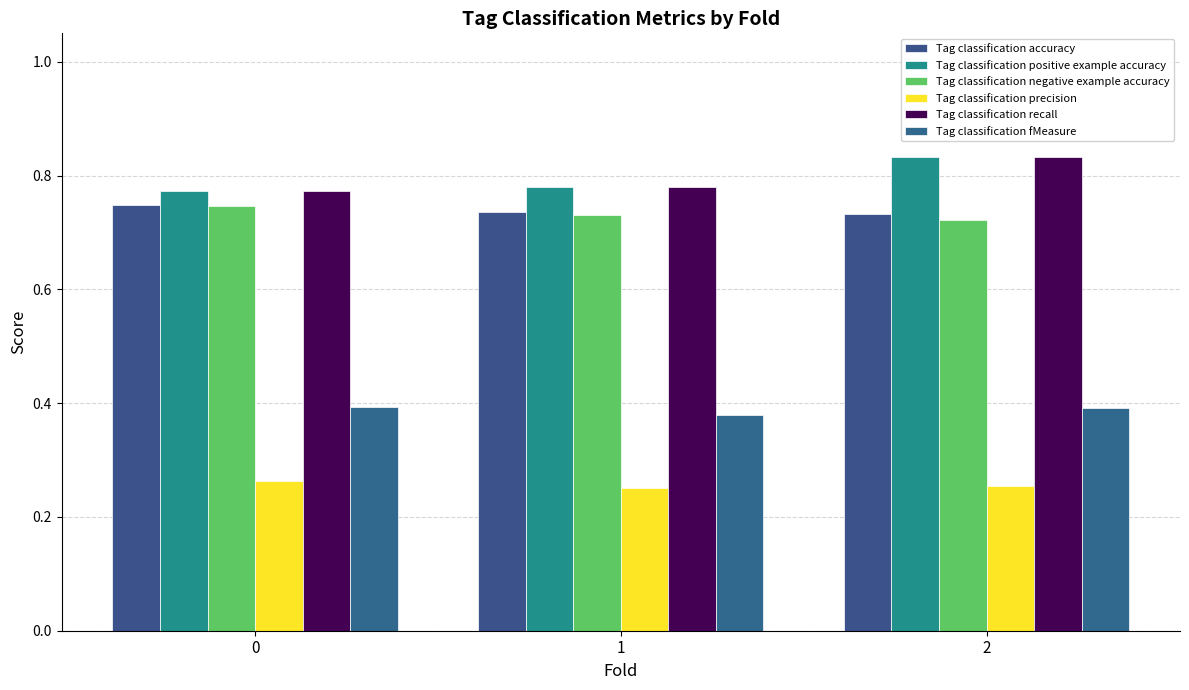

What is the approximate value of Tag classification positive example accuracy at 2?

0.8